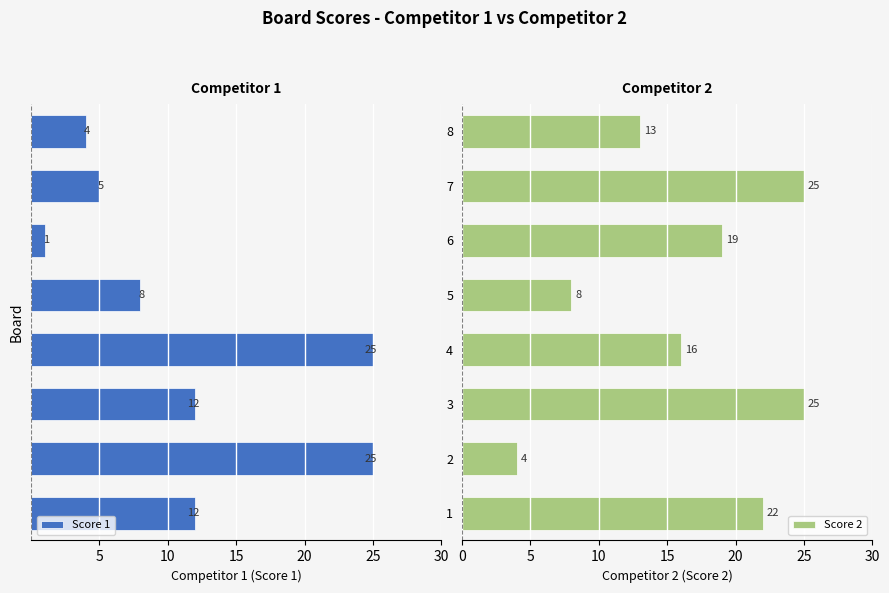

What is the lowest value of the Score 2 series?

4